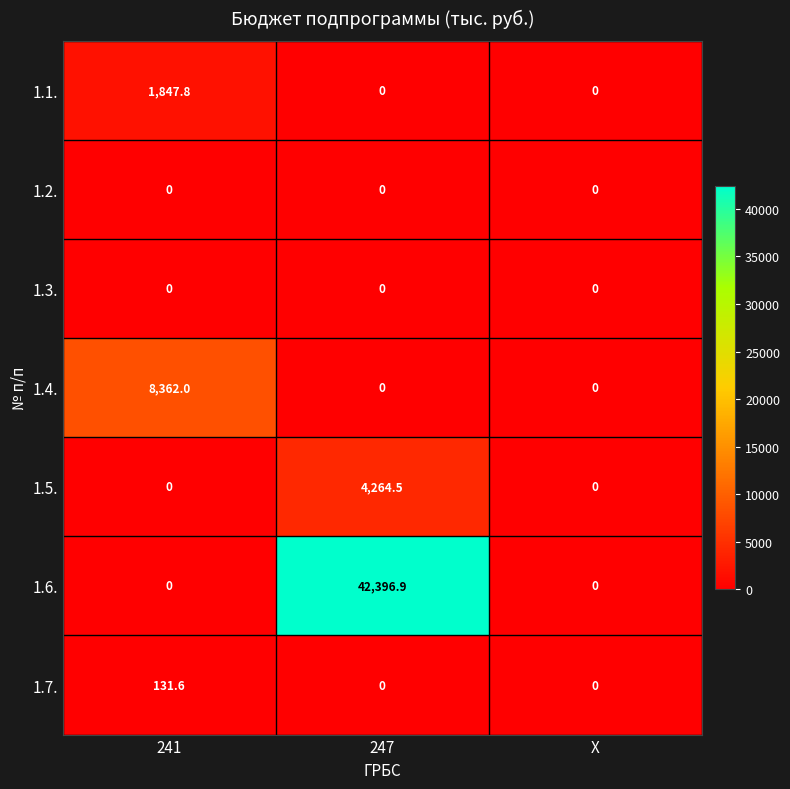

Reading right to left, list all the values displayed in this chart.

1.1.: 0.0	0.0	1847.8
1.2.: 0.0	0.0	0.0
1.3.: 0.0	0.0	0.0
1.4.: 0.0	0.0	8362.0
1.5.: 0.0	4264.5	0.0
1.6.: 0.0	42396.9	0.0
1.7.: 0.0	0.0	131.6